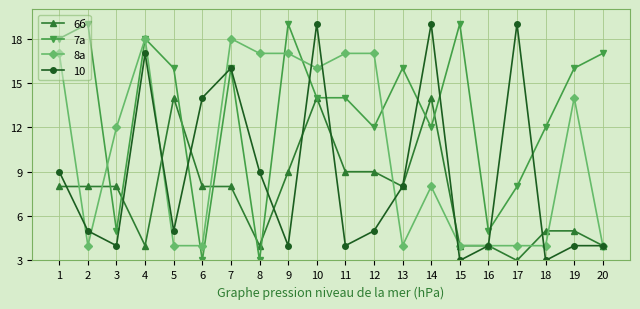

Is it true that 8а equals 12 at 3?

True